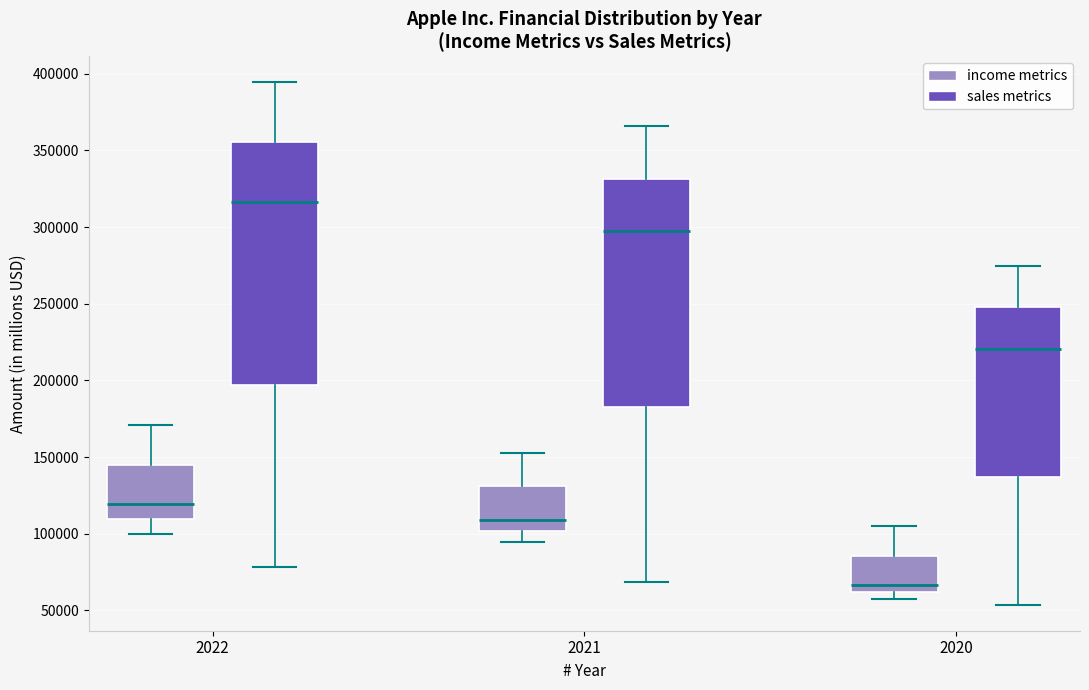

Where is the lower edge of the box for 2021 (sales metrics) on the y-axis? The values are not printed on the chart, so give them approximately, as read against the axis.

185000